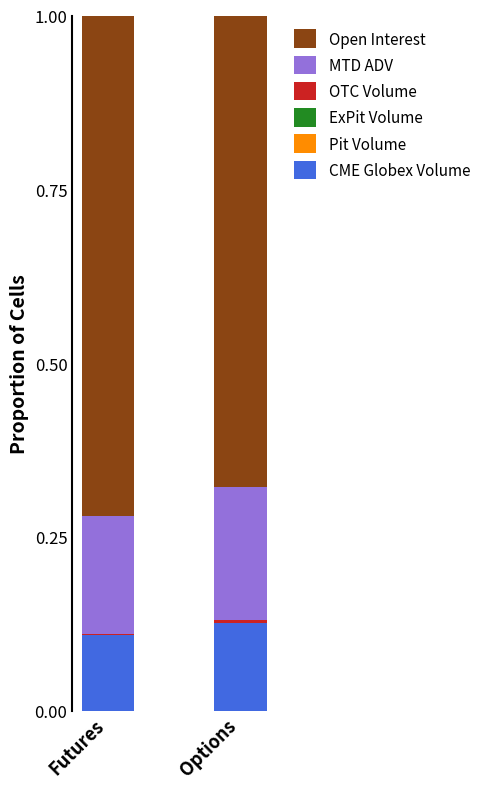

The value of CME Globex Volume at Futures is 0.1. True or false?

True